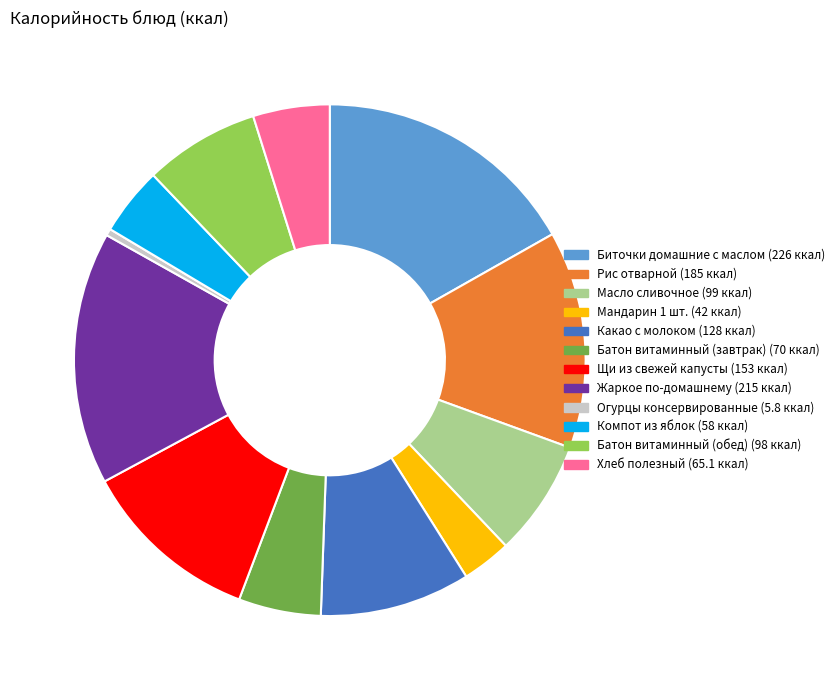

Is it true that Щи из свежей капусты is 11% of the pie?

True